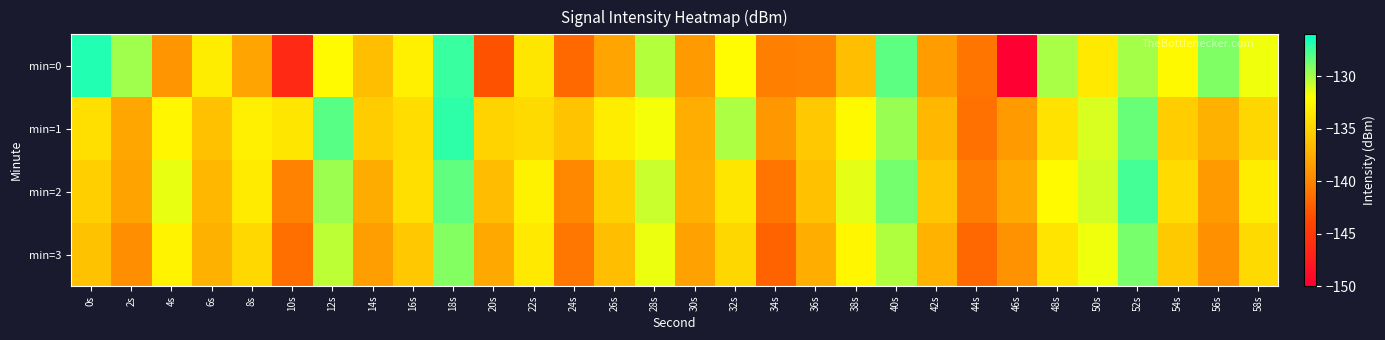

How many distinct data groups are displayed?

4